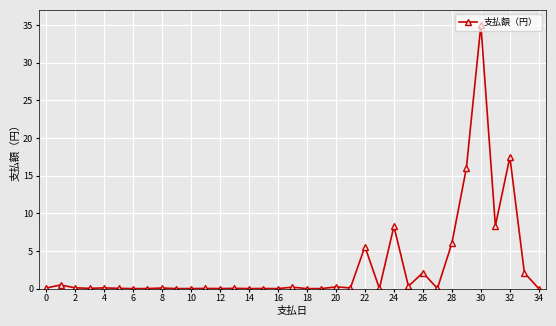

What is the greatest value displayed?

35.0